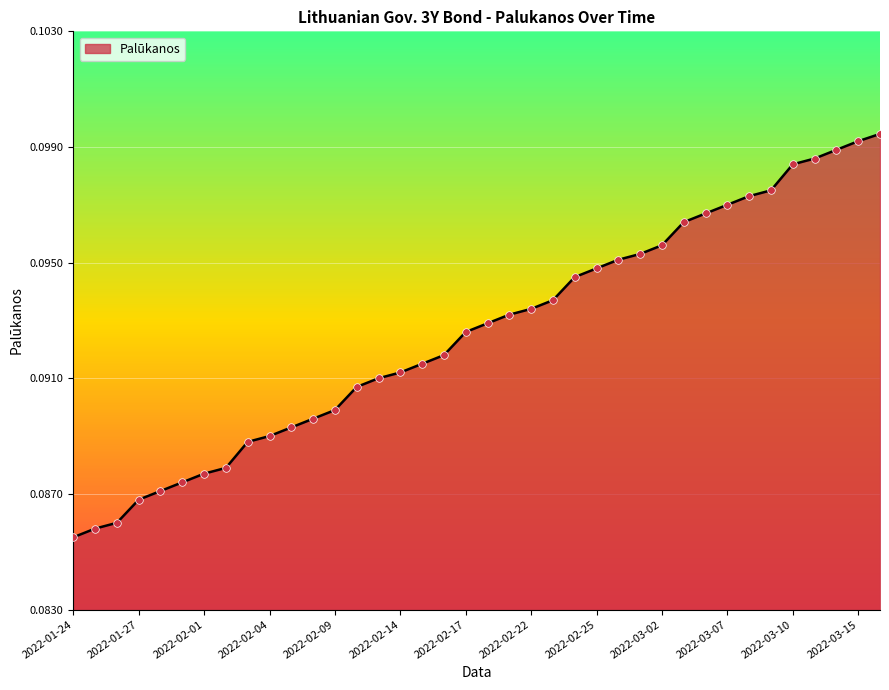

How many lines are shown in the chart?

1